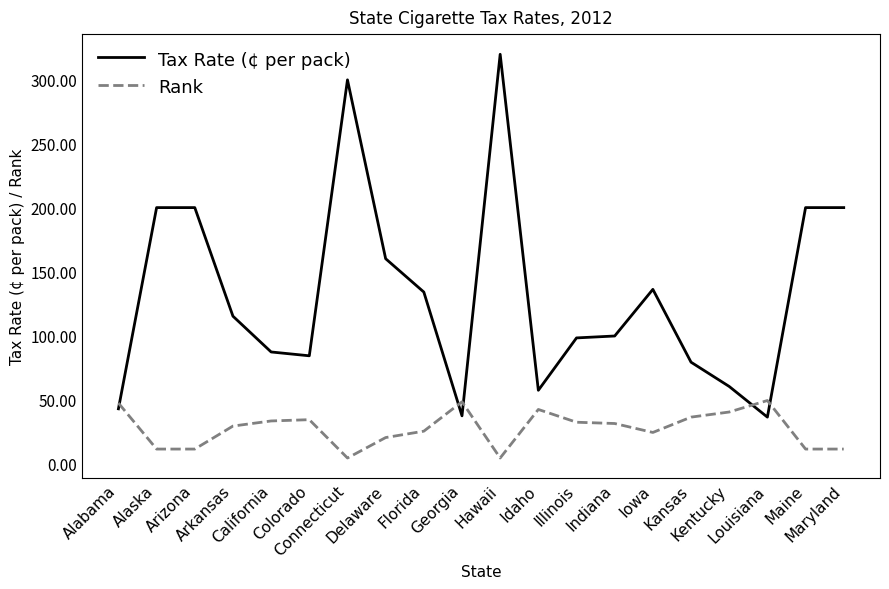

Between which two adjacent categories do Tax Rate (¢ per pack) and Rank first intersect?

Alabama and Alaska